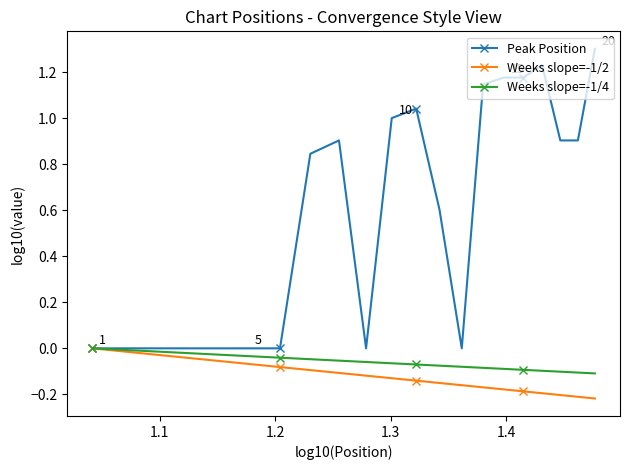

Which series has the largest total across all categories?

Peak Position